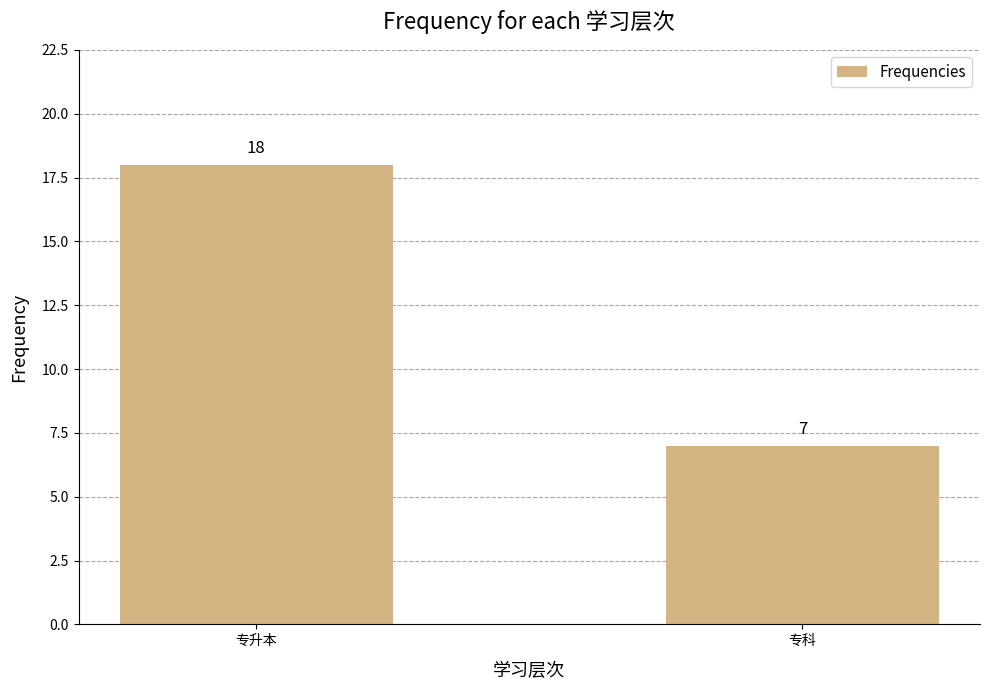

Reading right to left, list all the values displayed in this chart.

专科=7	专升本=18